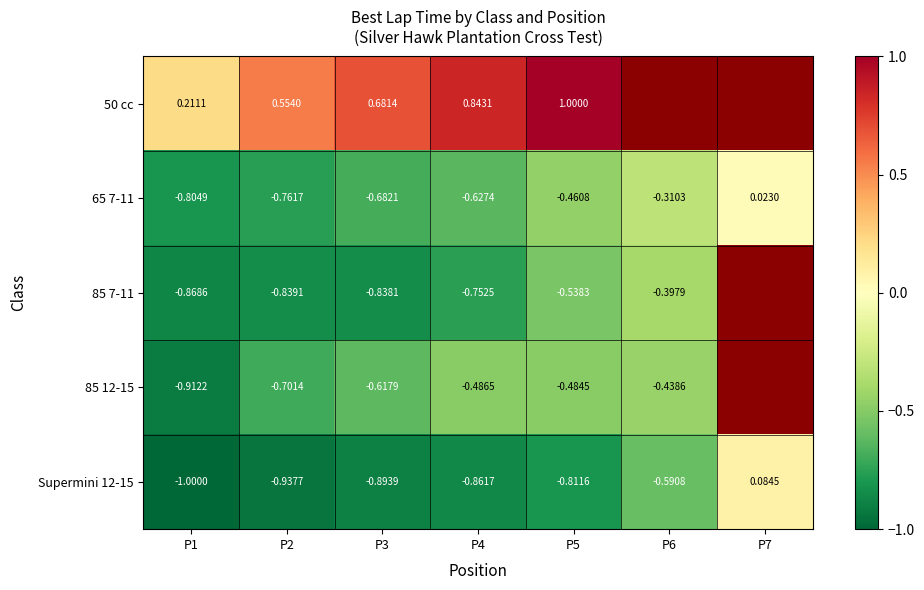

How many values in the 65 7-11 series are below 0?

6